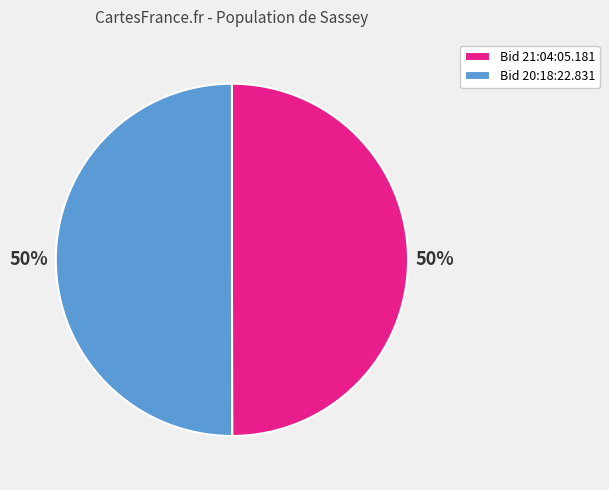

To the nearest percent, what percentage of the pie is Bid 21:04:05.181?

50%